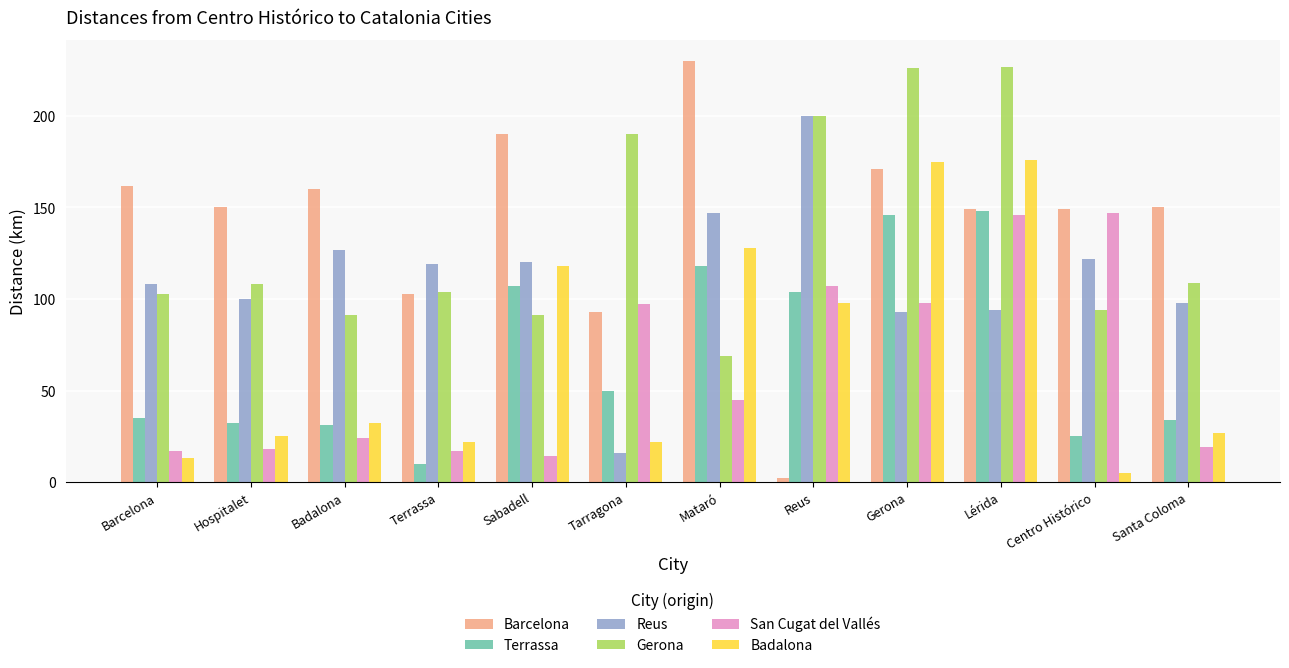

Which series has the widest spread of values?

Barcelona